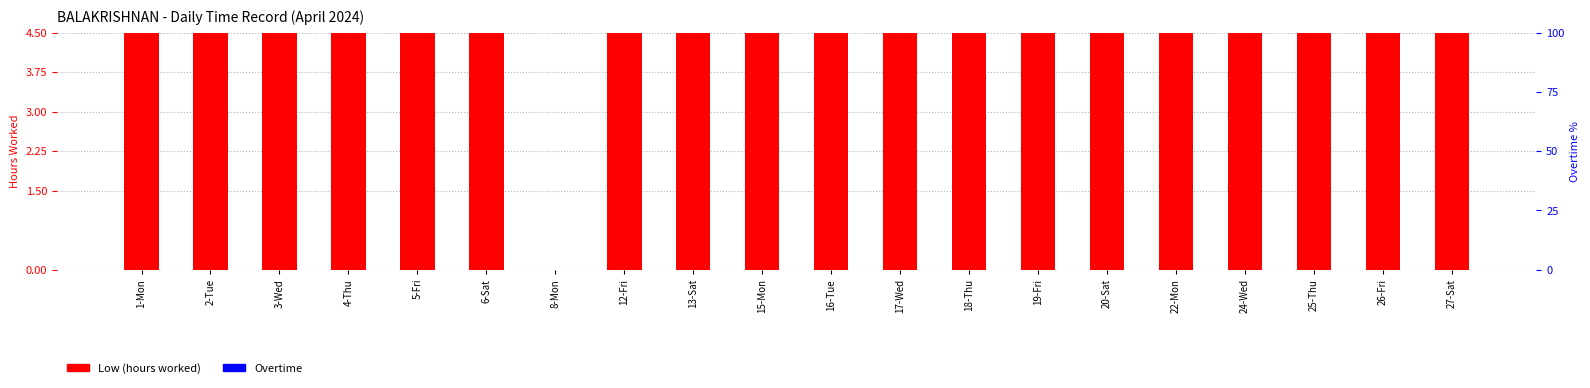

What position from the left is 17-Wed?

12